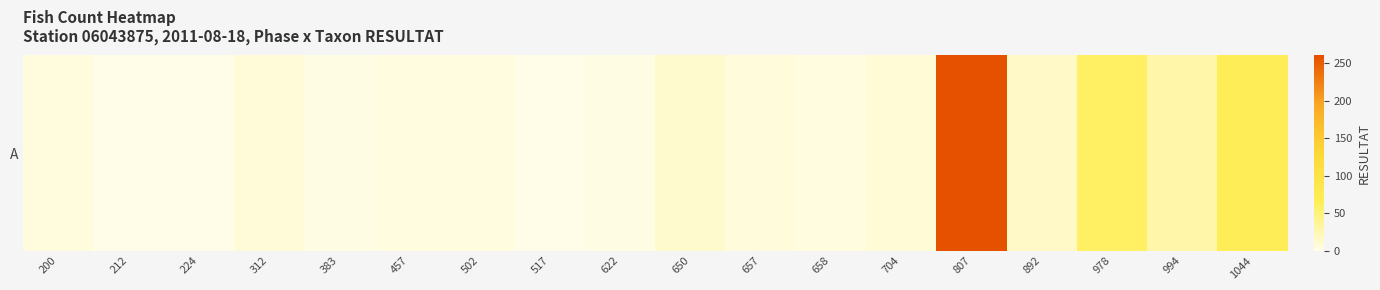

Which label corresponds to the smallest value in the chart?

212